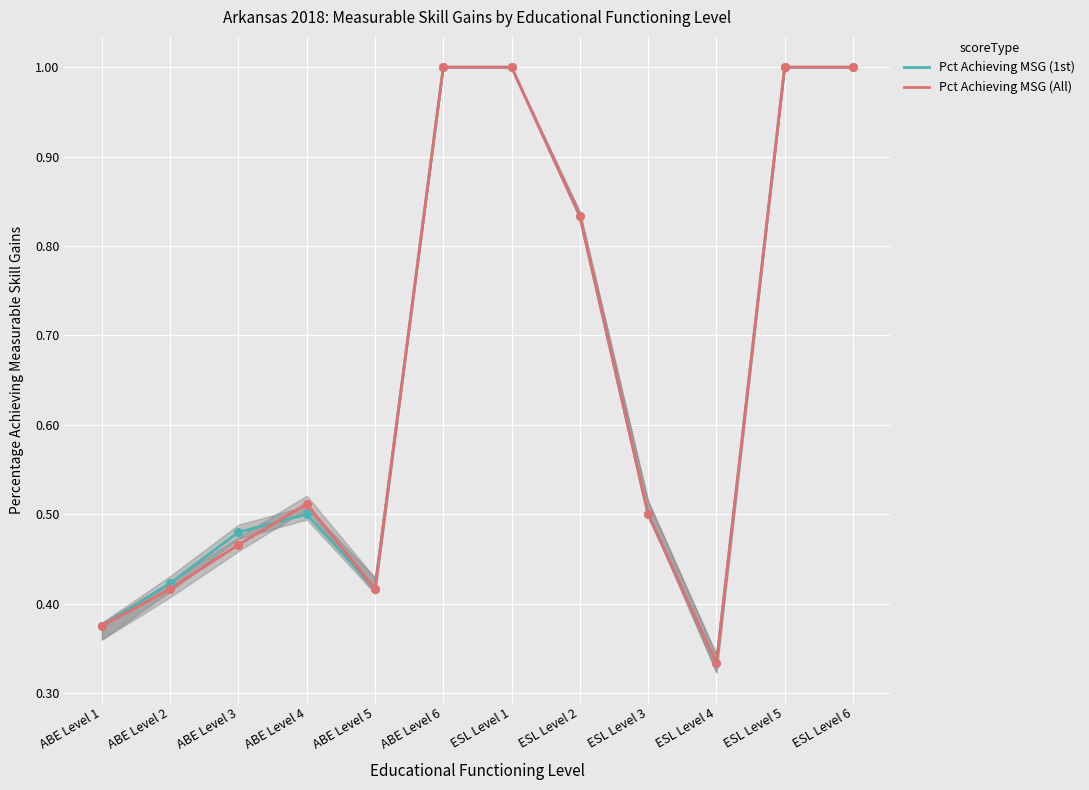

What are all the series names shown in the legend?

Pct Achieving MSG (1st), Pct Achieving MSG (All)